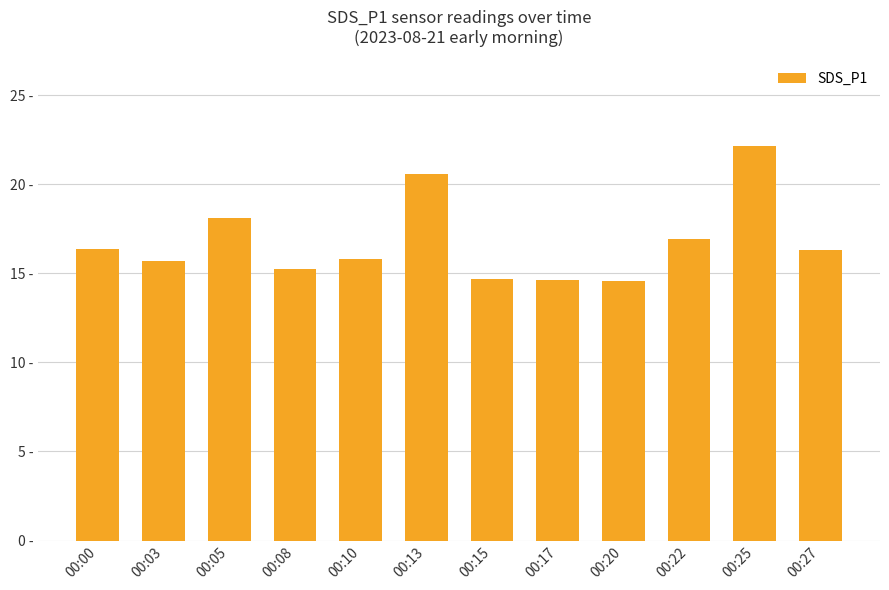

What is the smallest value displayed?

14.6